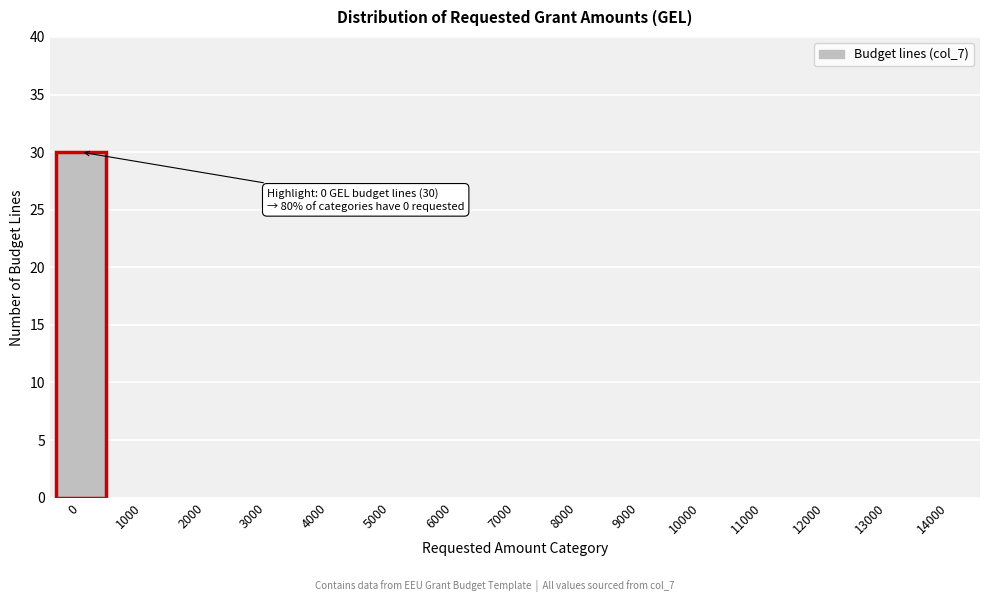

Reading right to left, what are all the values shown in this chart?

14000=0	13000=0	12000=0	11000=0	10000=0	9000=0	8000=0	7000=0	6000=0	5000=0	4000=0	3000=0	2000=0	1000=0	0=30